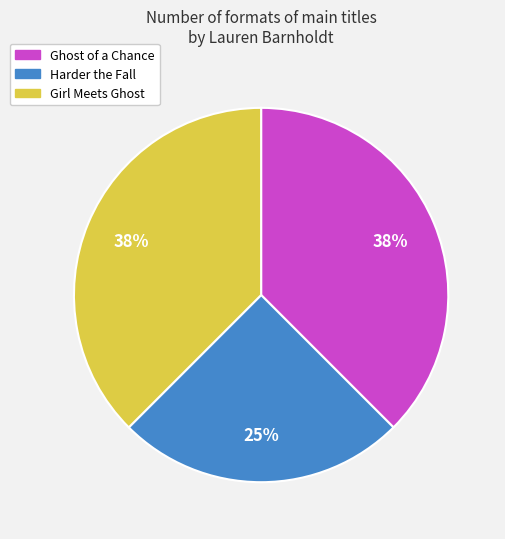

To the nearest percent, what is the average slice percentage?

33%